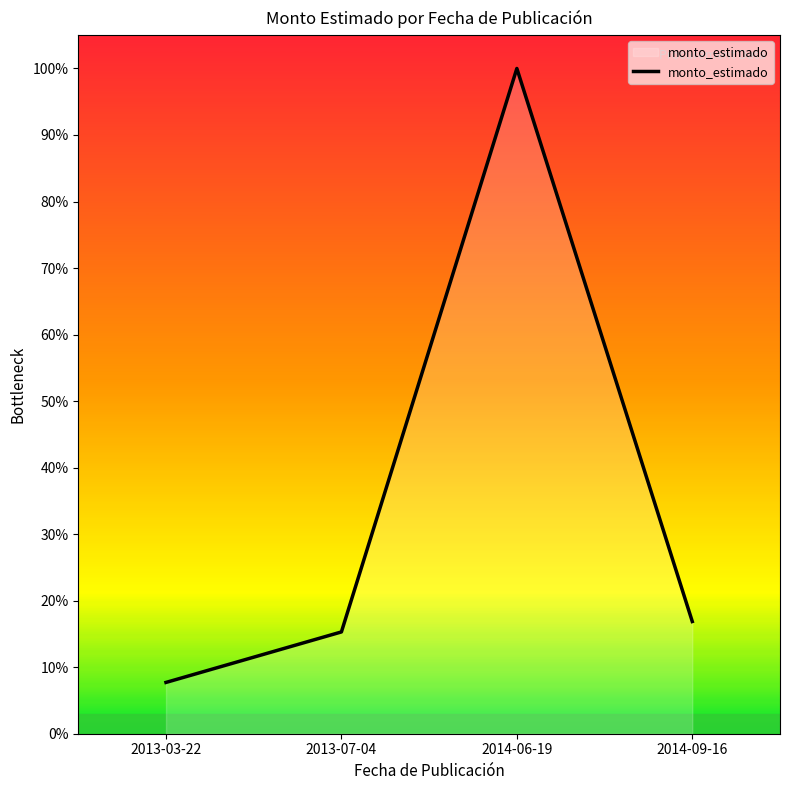

At which label does the data first exceed 140000000?

2014-06-19